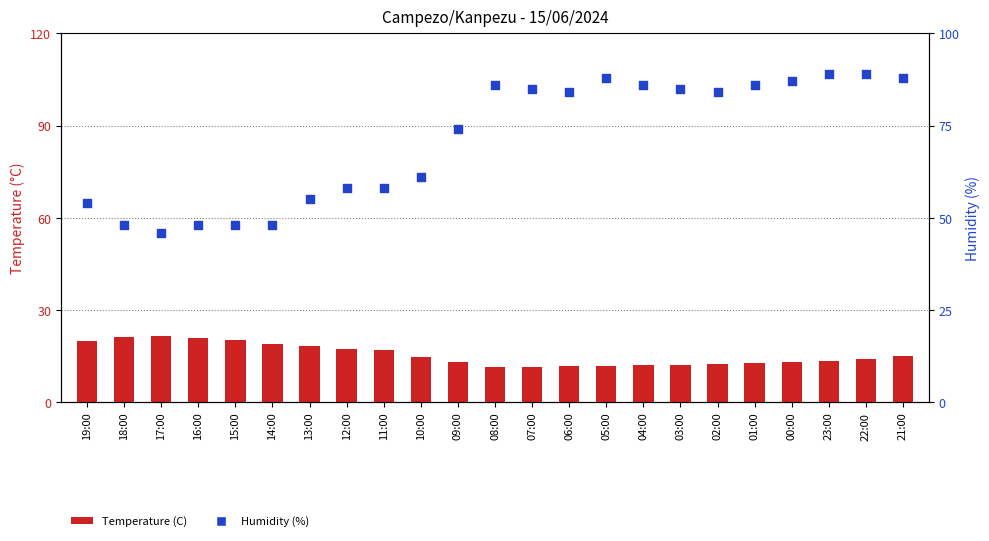

Which series has the largest Y range (max minus min)?

Humidity (%)